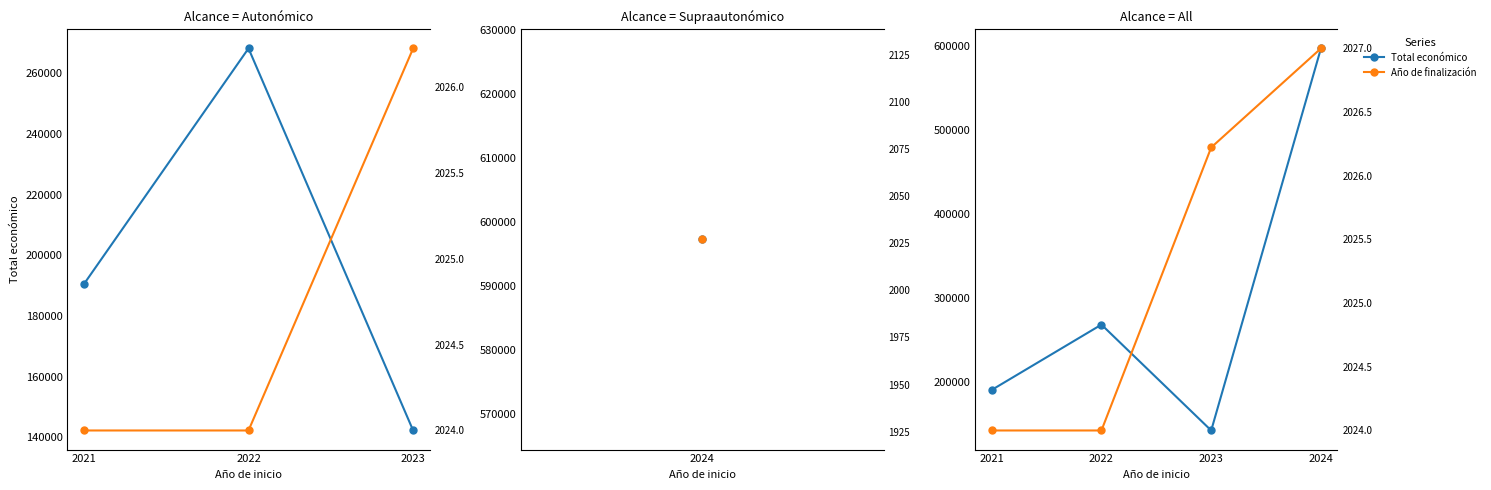

Is it true that Año de finalización equals 2027.0 at 3?

True